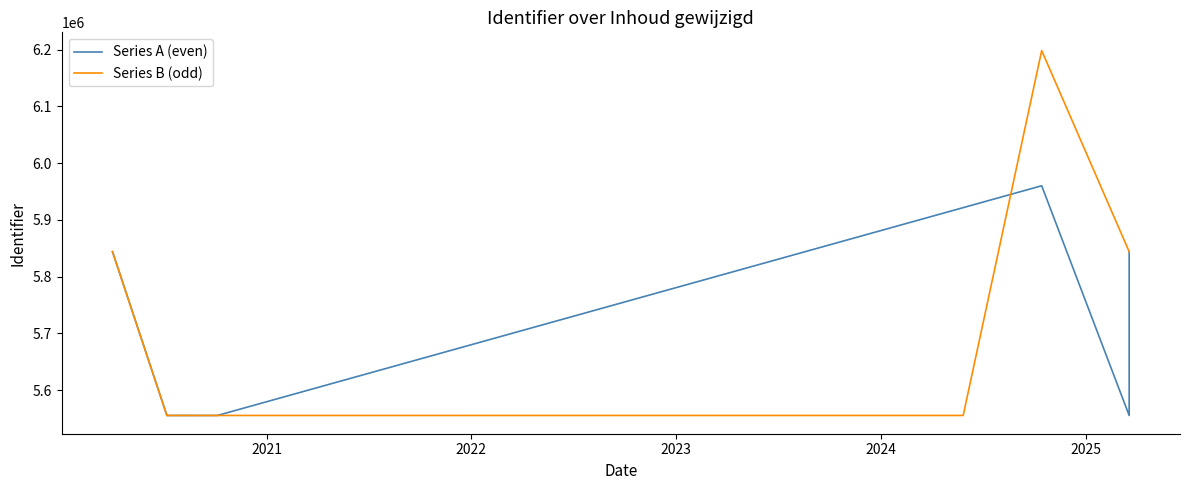

The value at 5 is 2178574. True or false?

False